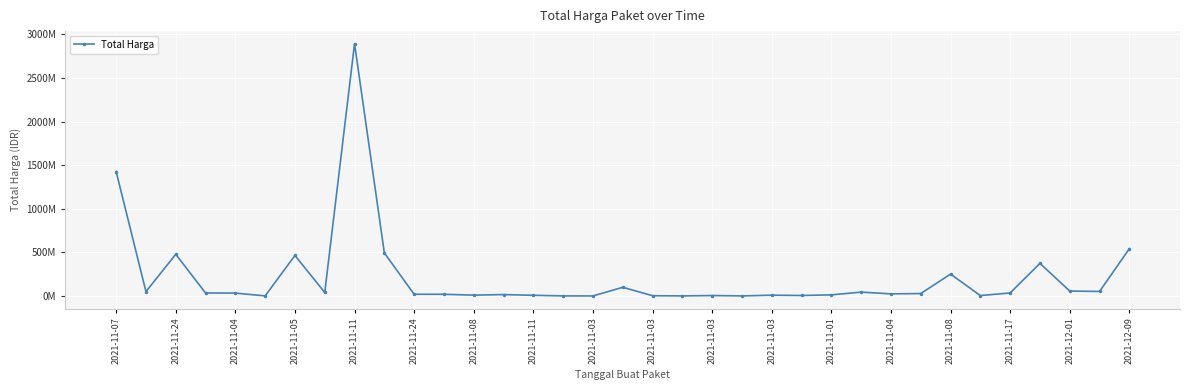

Is this an area chart (filled region under the line)?

No